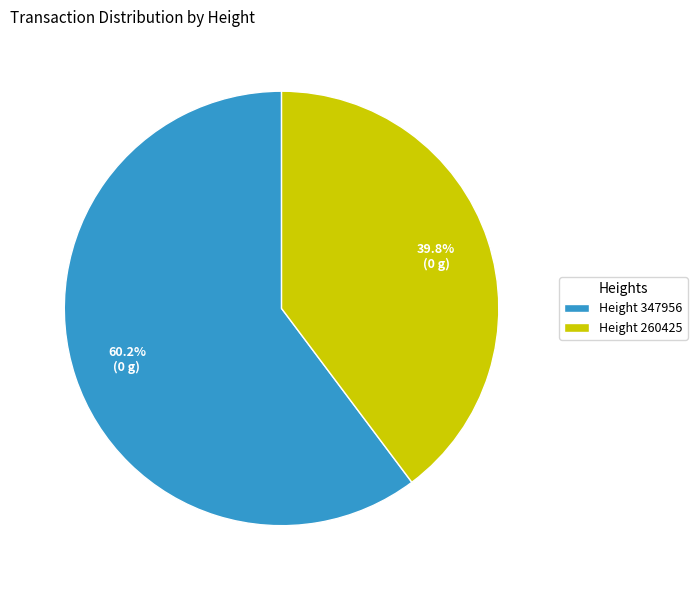

Between Height 260425 and Height 347956, which is larger?

Height 347956